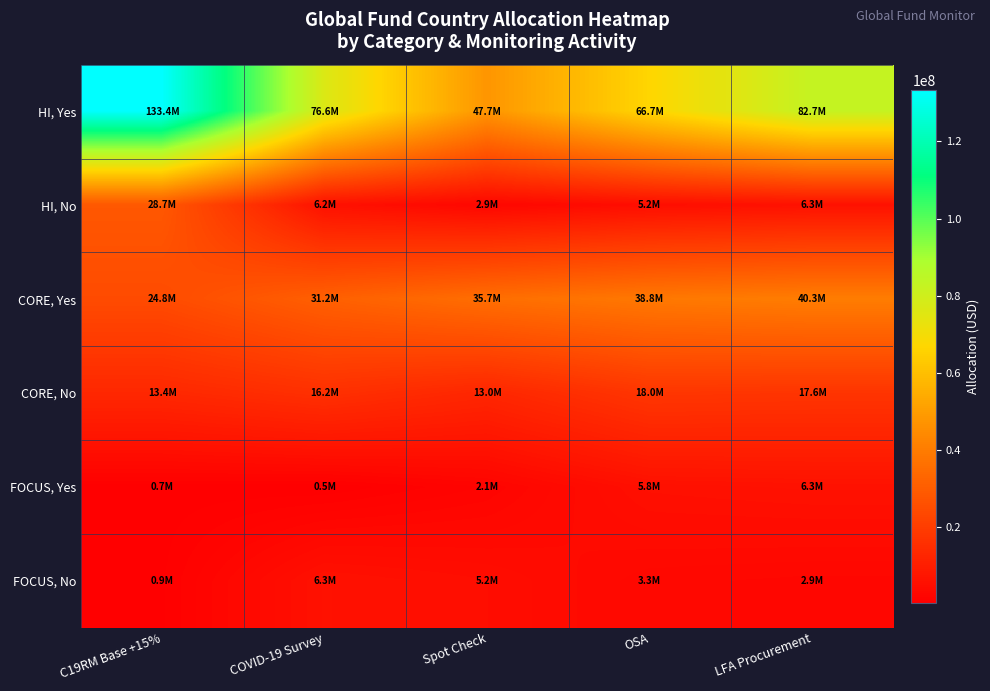

What is the total value across all series at LFA Procurement?

156082352